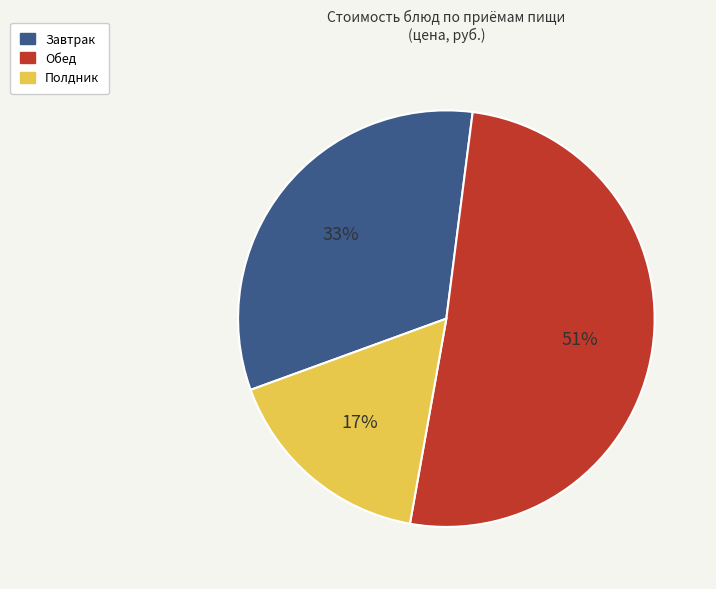

Is there any slice that represents more than half of the pie?

Yes